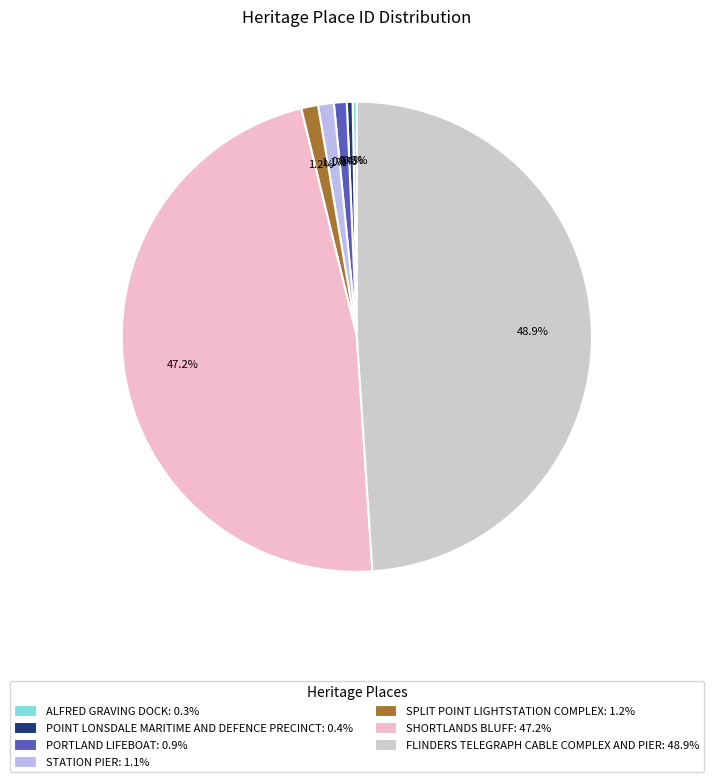

Combined, do SPLIT POINT LIGHTSTATION COMPLEX and ALFRED GRAVING DOCK account for over 50%?

No